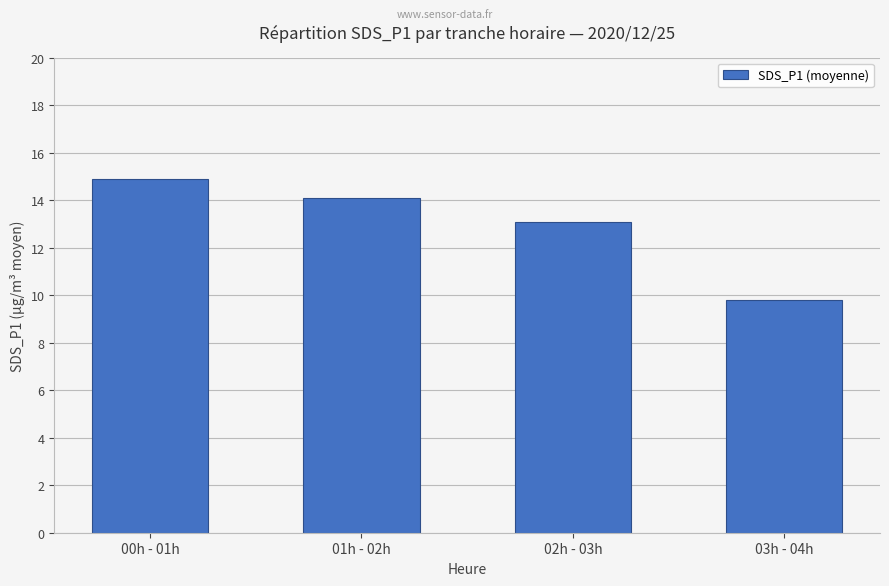

The value at 02h - 03h is 5.6. True or false?

False